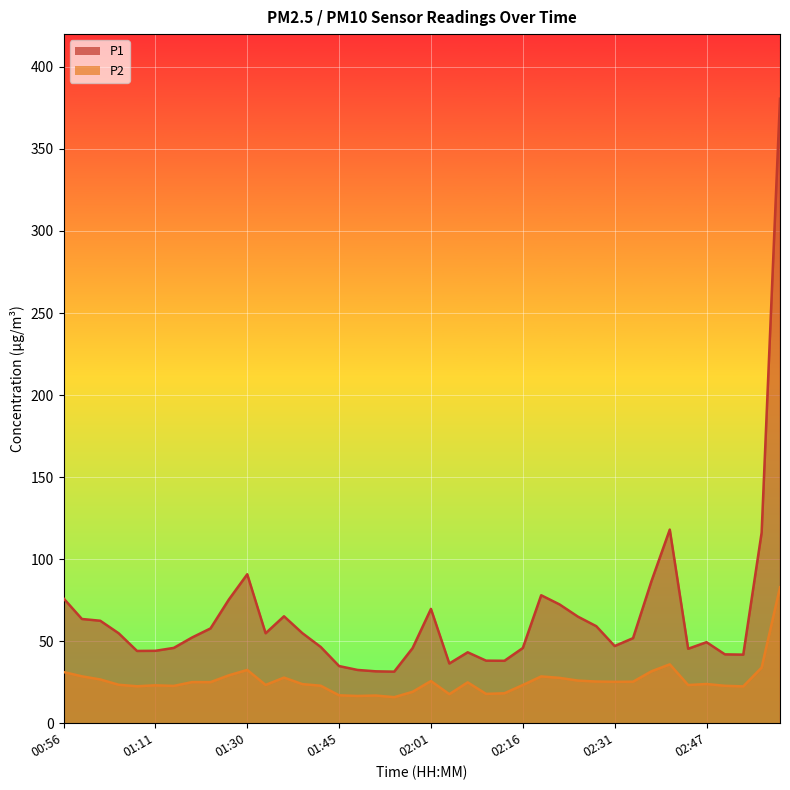

What is the difference between the second highest and minimum values in the P2 series?

20.0